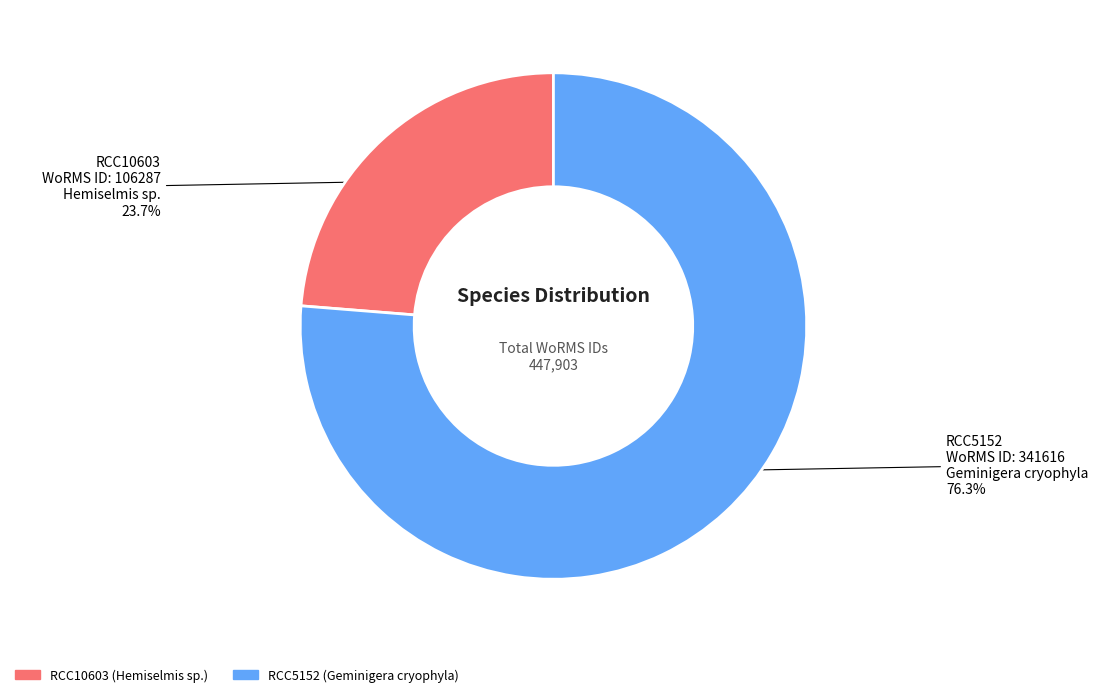

Is the sum of RCC10603 and RCC5152 greater than half?

Yes